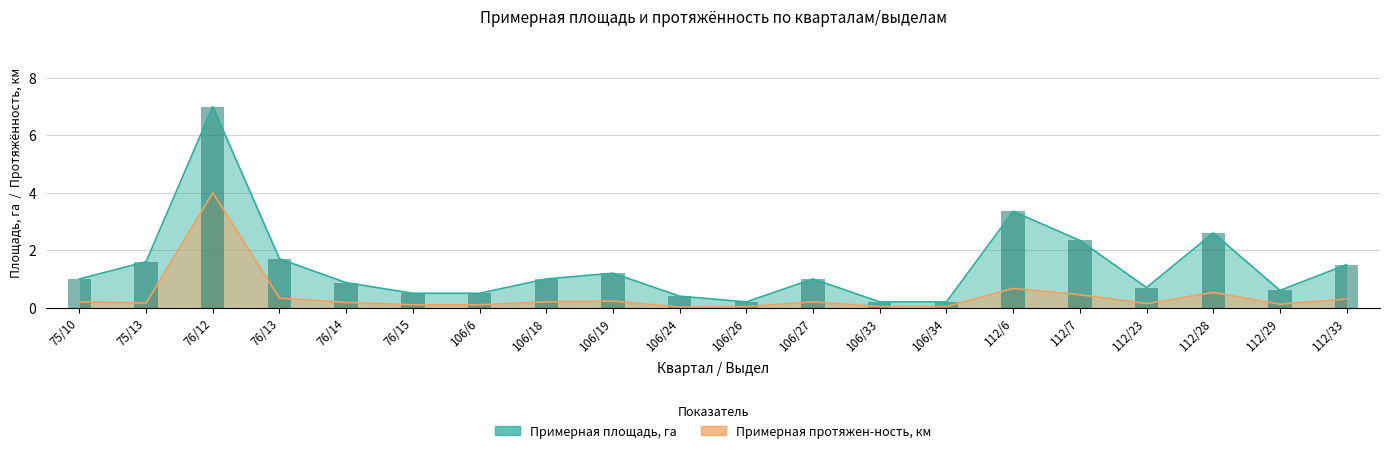

What is the value of the Примерная площадь, га bar at the 2nd from the left?

1.6